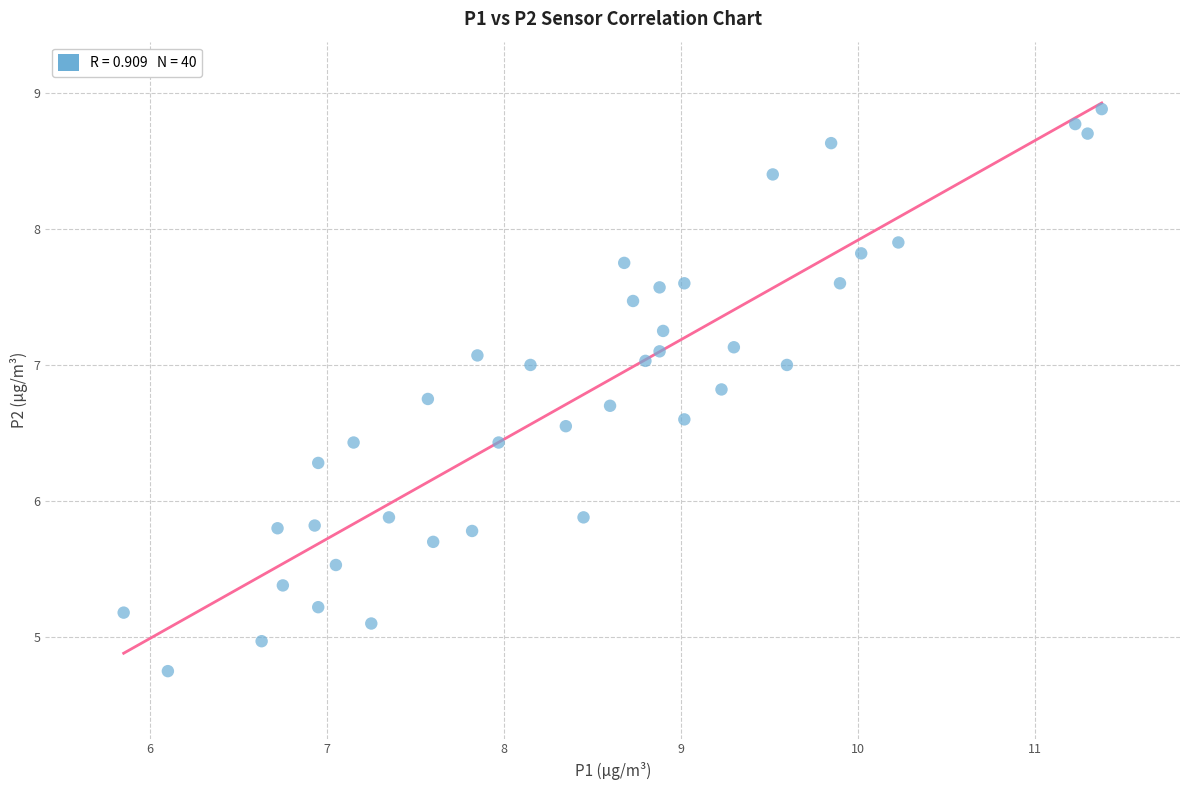

What is the range of Y values (max minus min)?

4.1